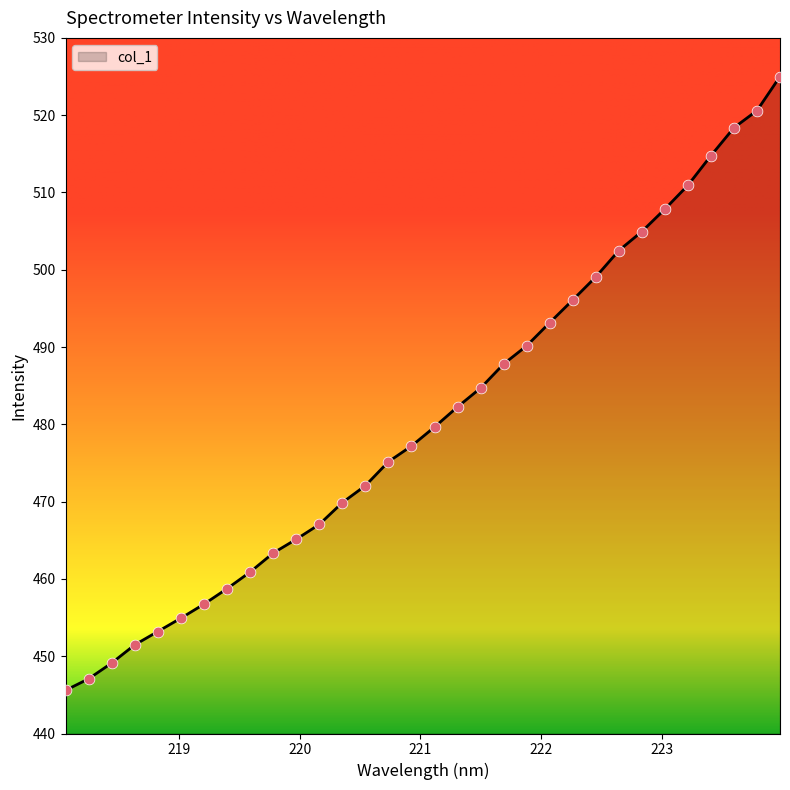

What is the minimum value shown in the chart?

445.6